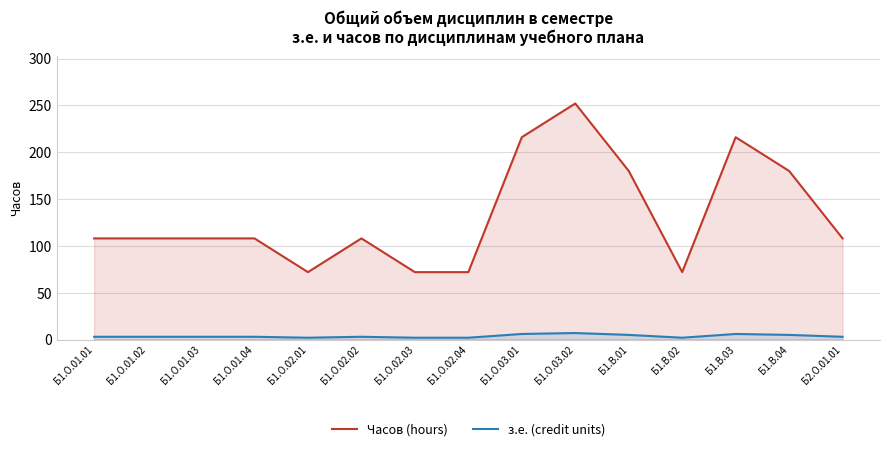

What is the maximum value shown in the chart?

252